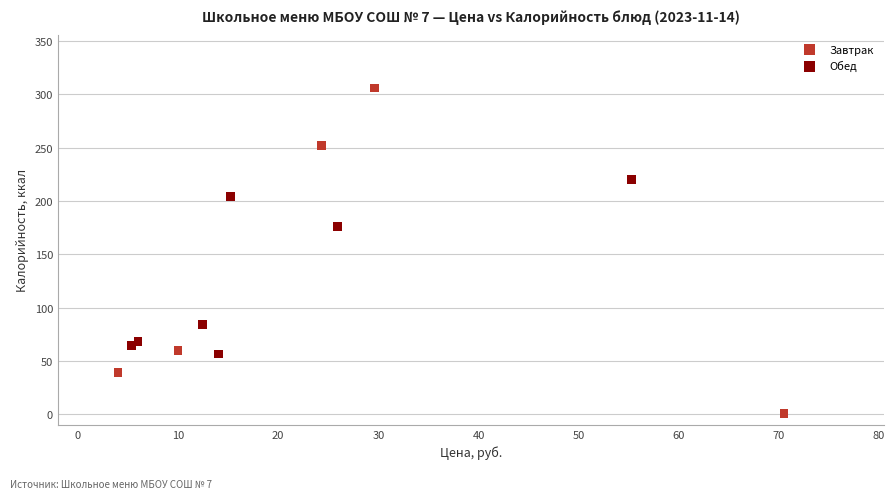

Which series reaches the minimum Y coordinate?

Завтрак